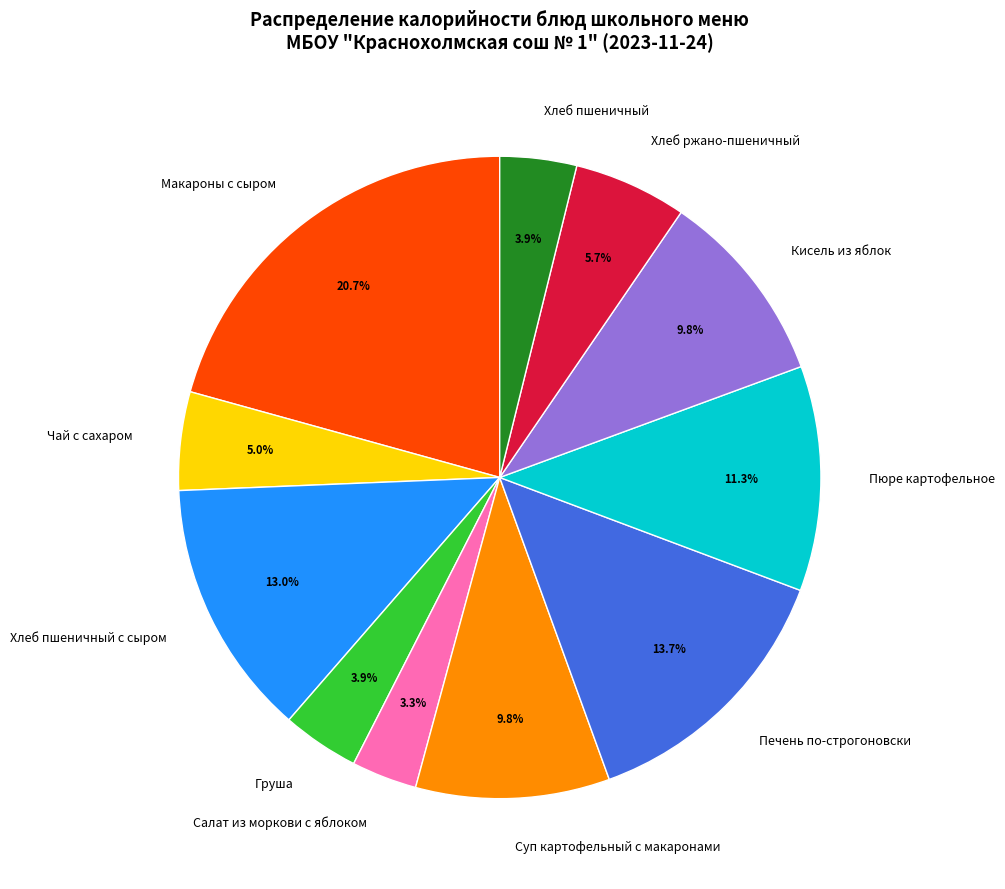

Count the number of slices in the pie.

11